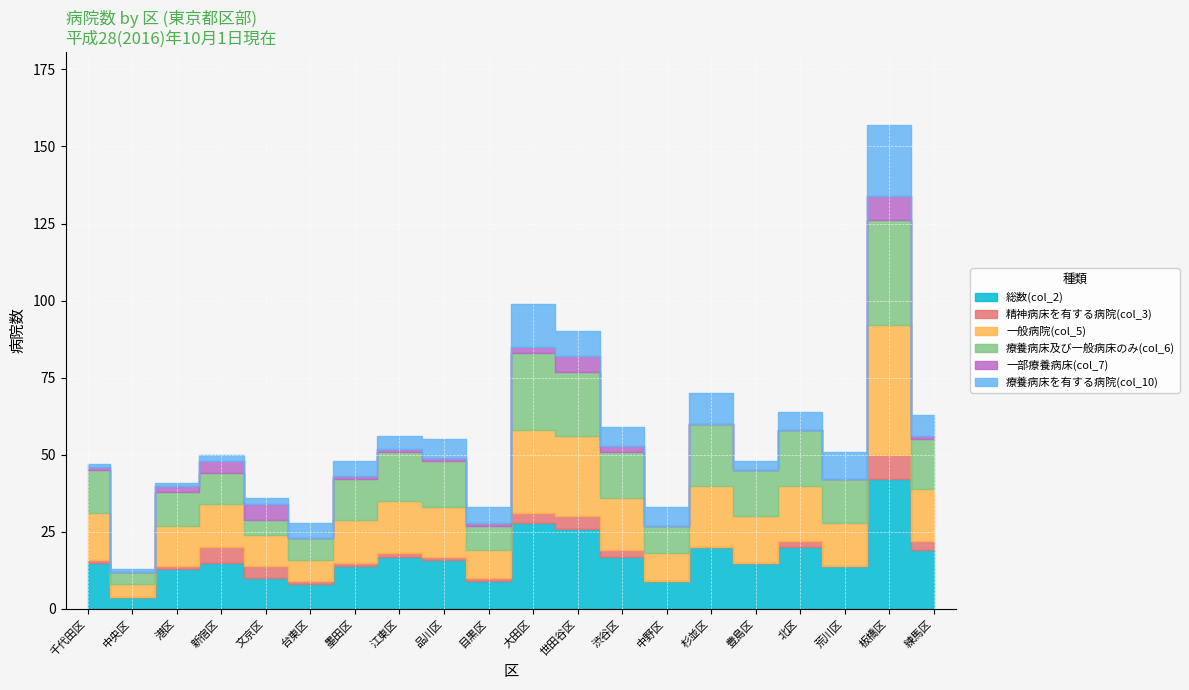

What are all the series names shown in the legend?

総数(col_2), 精神病床を有する病院(col_3), 一般病院(col_5), 療養病床及び一般病床のみ(col_6), 一部療養病床(col_7), 療養病床を有する病院(col_10)